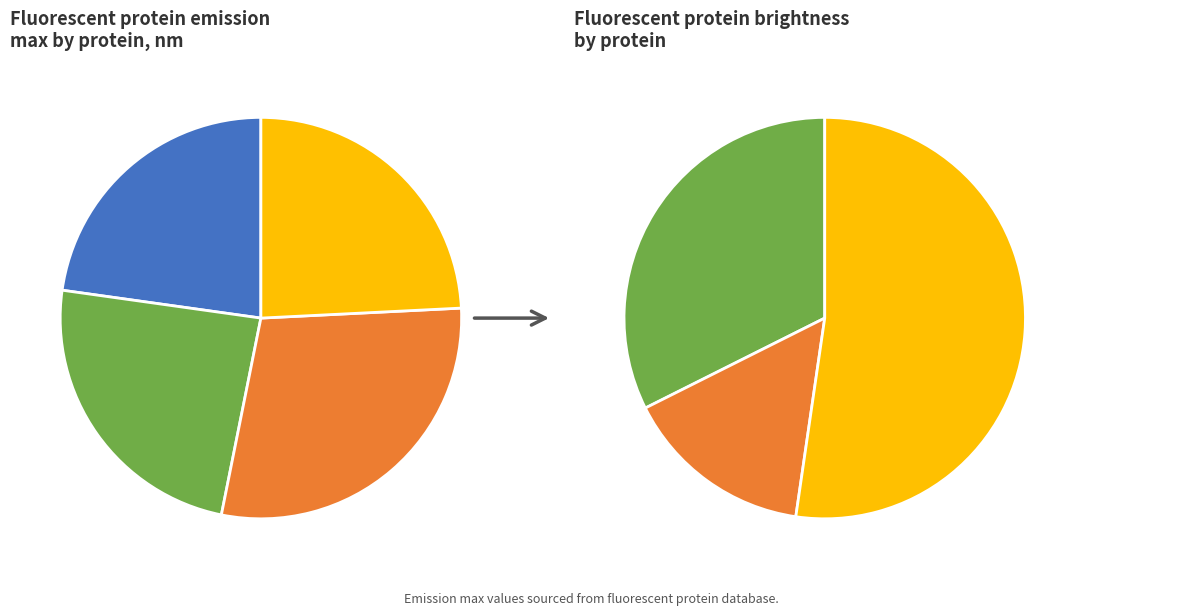

What is the ratio of the value at Superfolder GFP to the value at CFP?

1.1